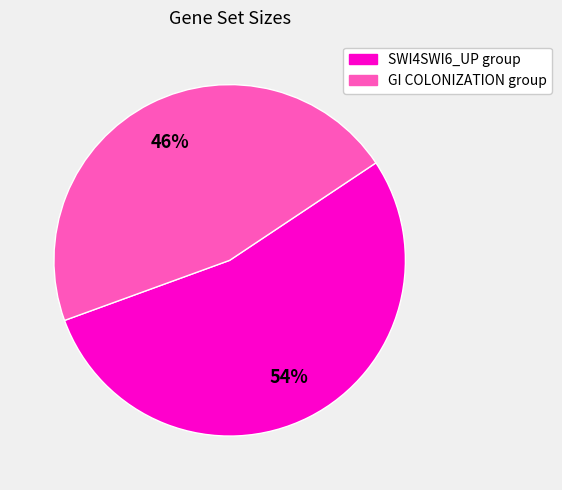

To the nearest percent, what is the difference between the largest and smallest slice percentages?

8%